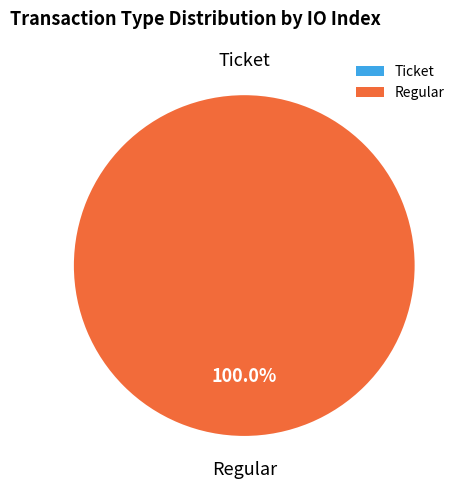

To the nearest percent, what is the combined percentage of Ticket and Regular?

100%